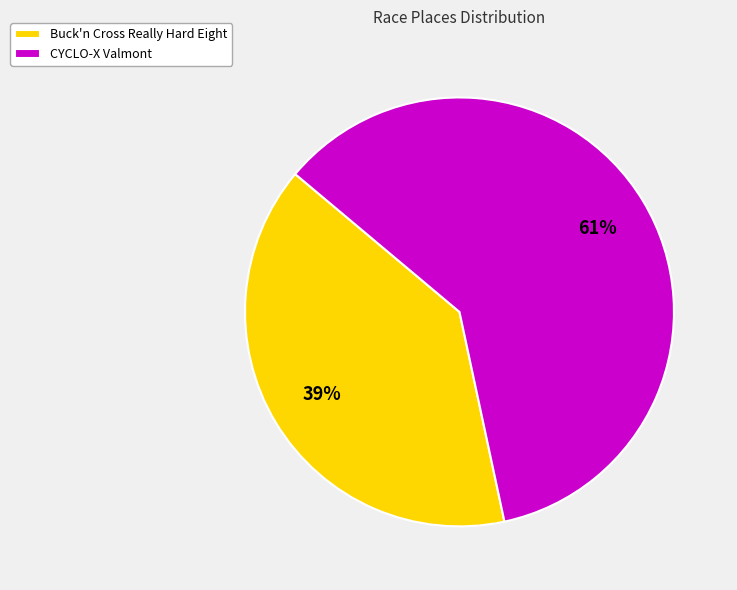

Rank the categories by value from highest to lowest.

CYCLO-X Valmont, Buck'n Cross Really Hard Eight